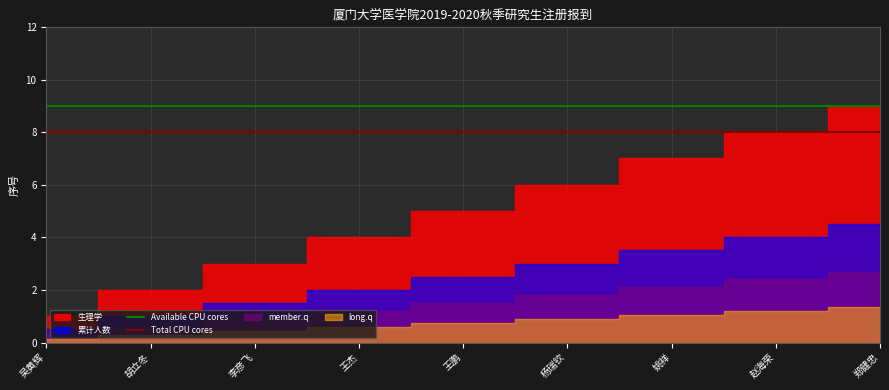

The Available CPU cores series shows 14 at 王鹏. True or false?

False